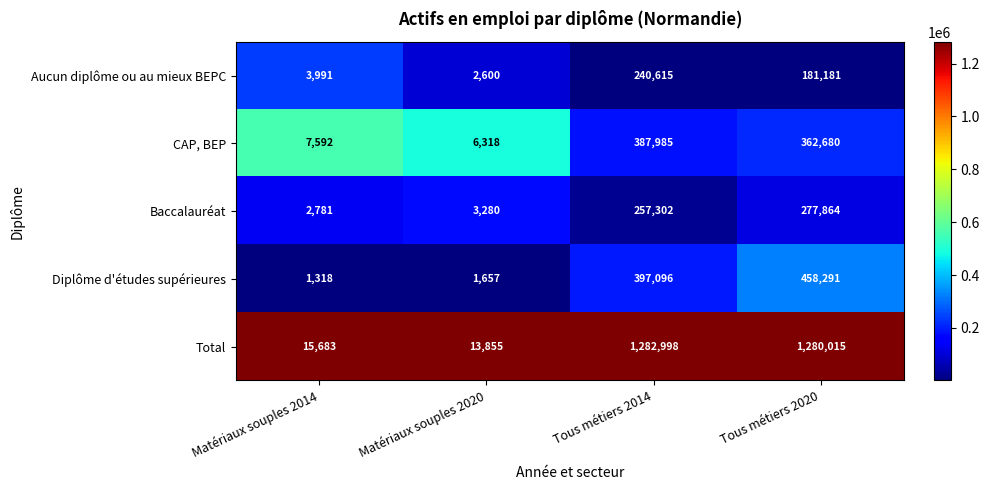

Which series has the widest spread of values?

Total